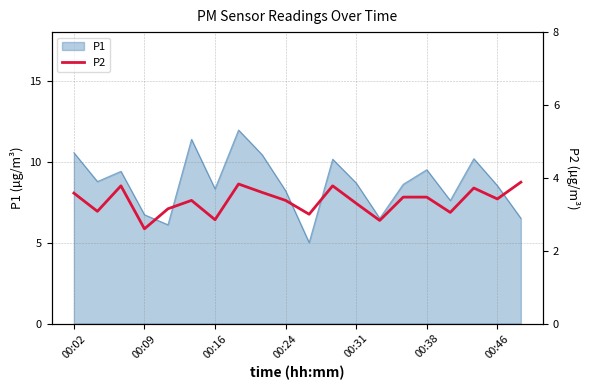

What is the lowest value of the P1 series?

5.0